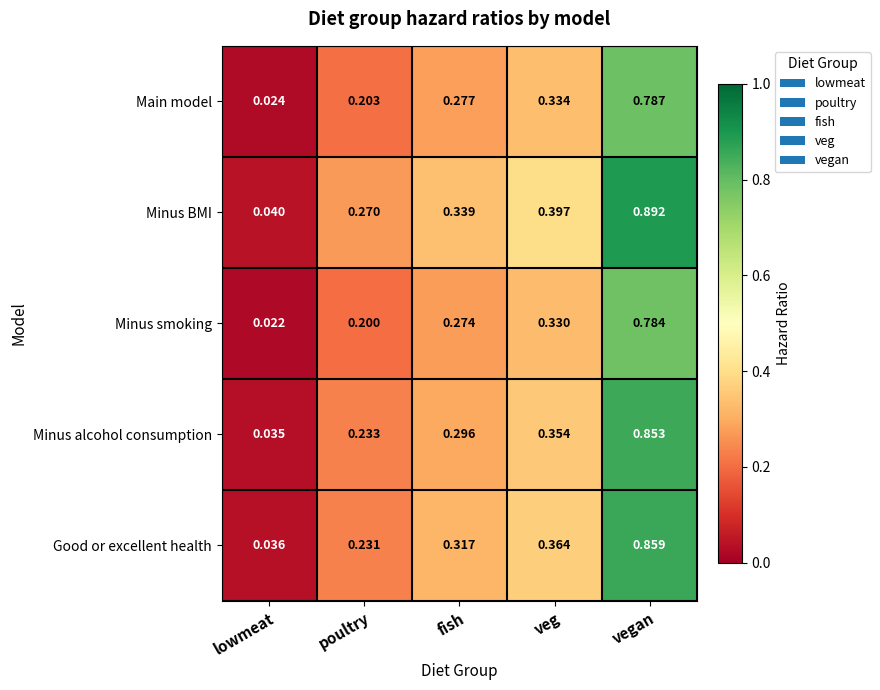

Count the number of data series in this chart.

5